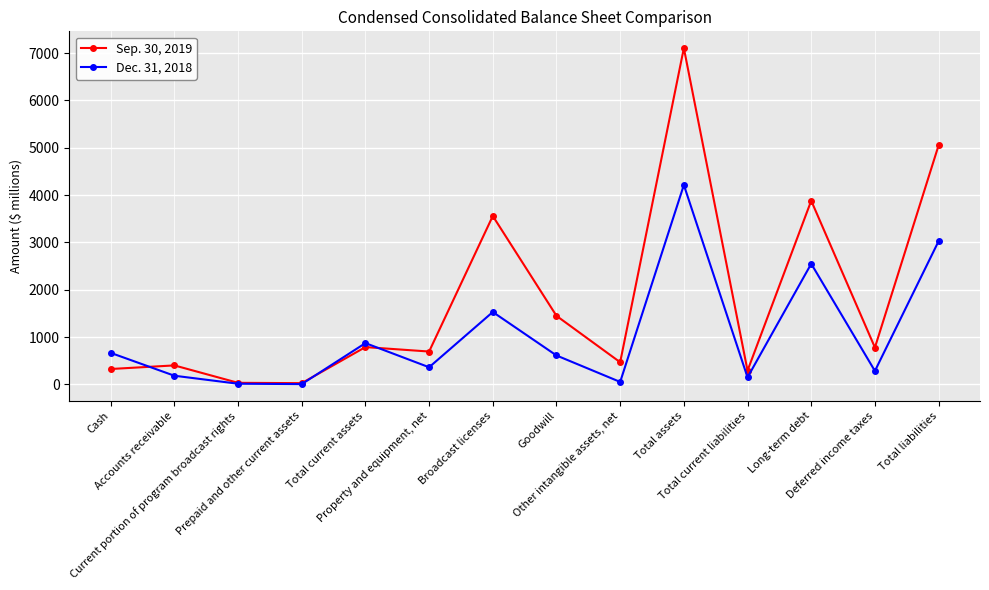

What is the value of the Dec. 31, 2018 point at the 14th from the left?

3026